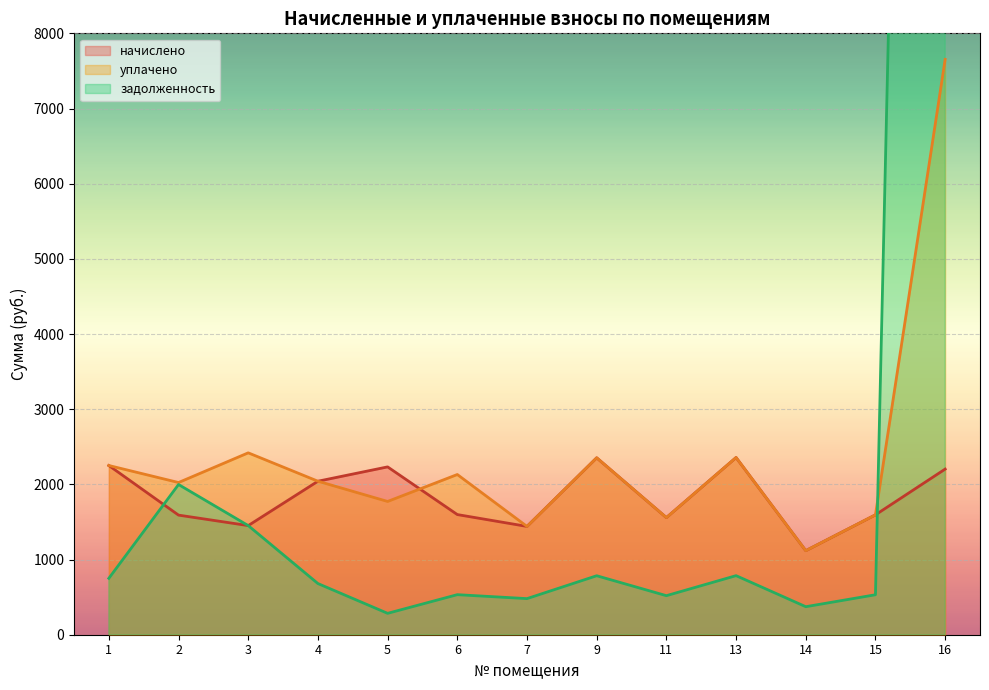

Which series changed the most between 6 and 13?

начислено